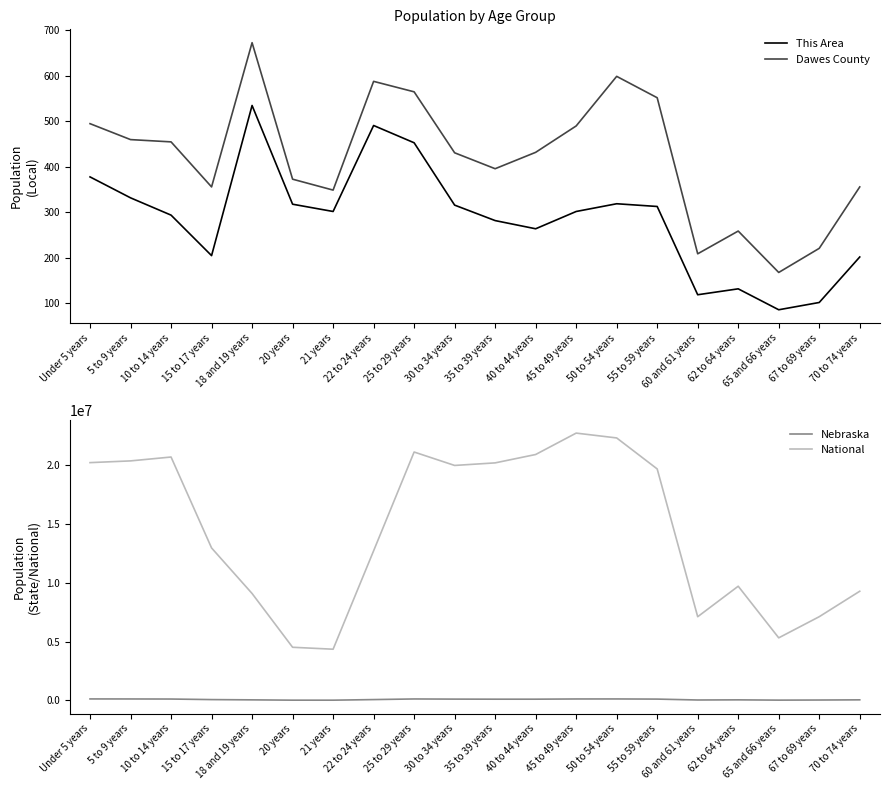

The Nebraska series shows 39186 at 67 to 69 years. True or false?

True